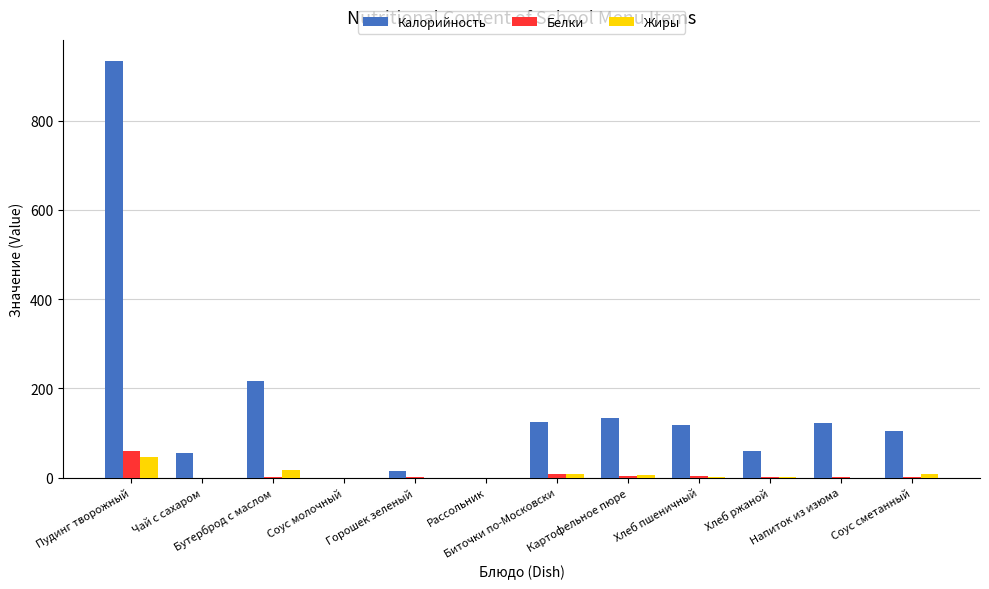

What are all the series names shown in the legend?

Калорийность, Белки, Жиры